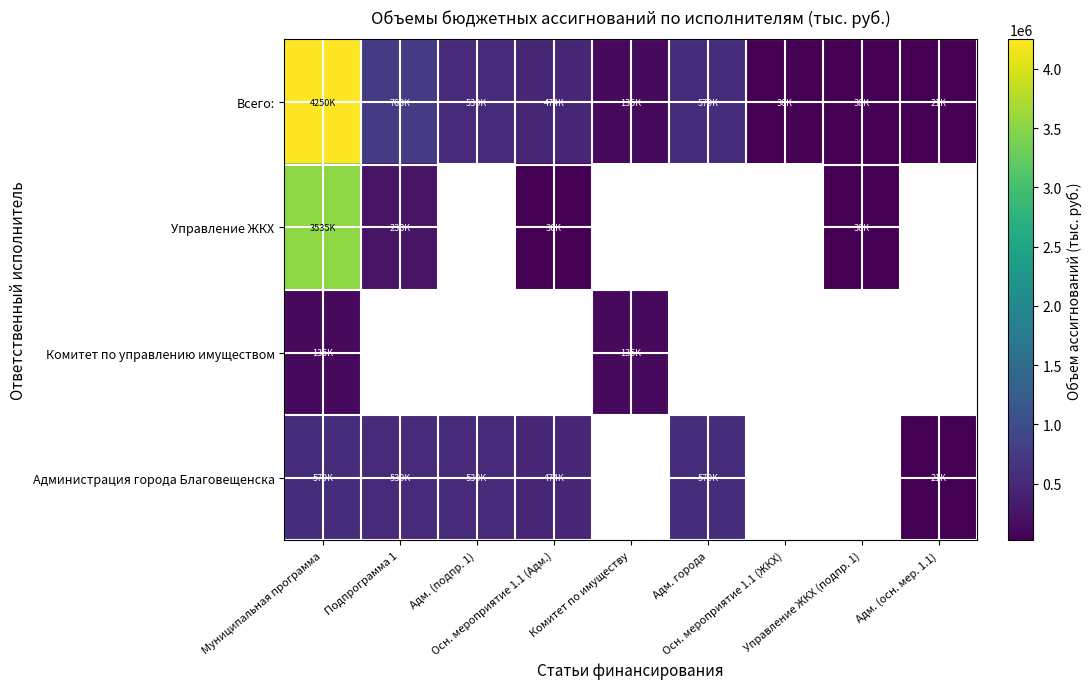

At which category is the sum across all series the highest?

Муниципальная программа